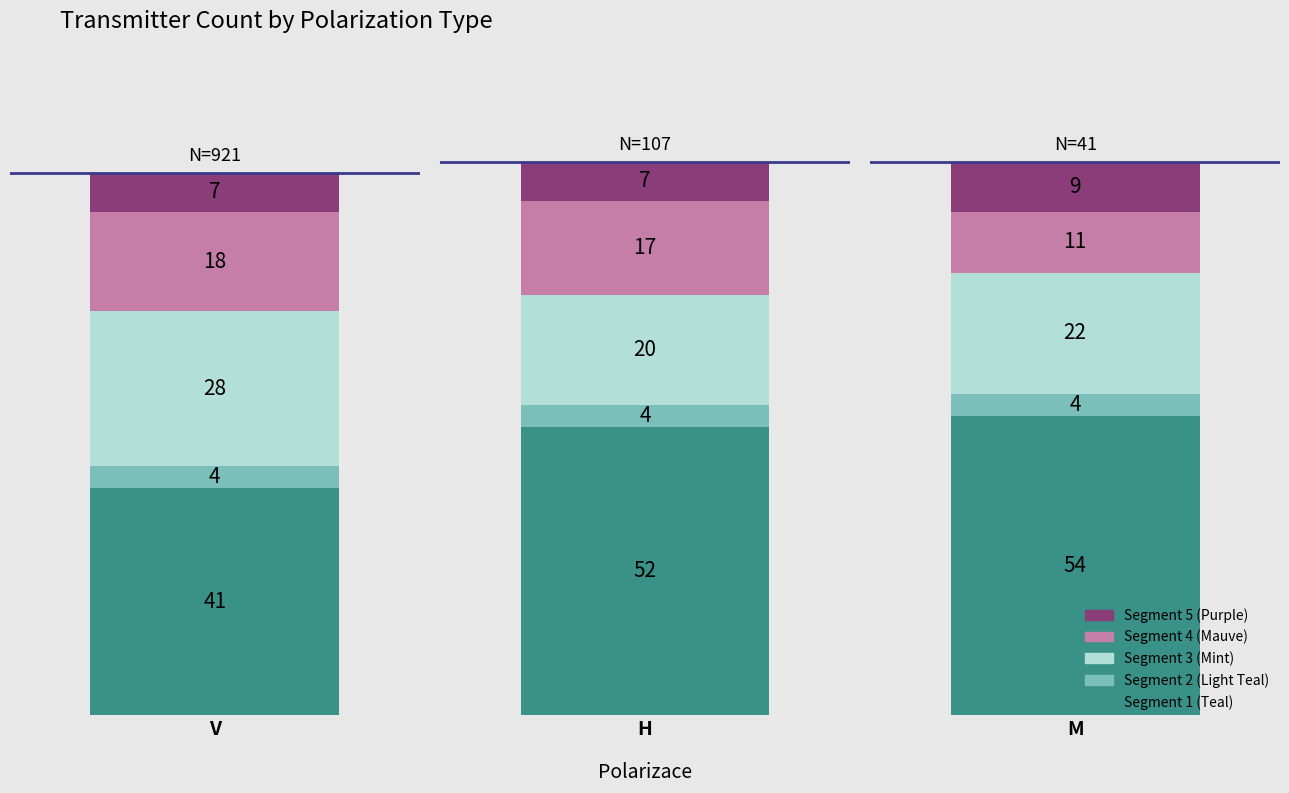

Rank the categories by Segment 3 (Mint) value from lowest to highest.

H, M, V